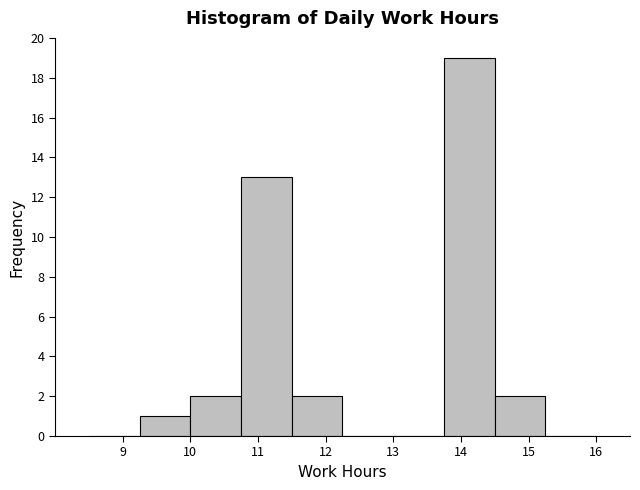

Over which range of the x-axis is the bar tallest?

13.75 to 14.50